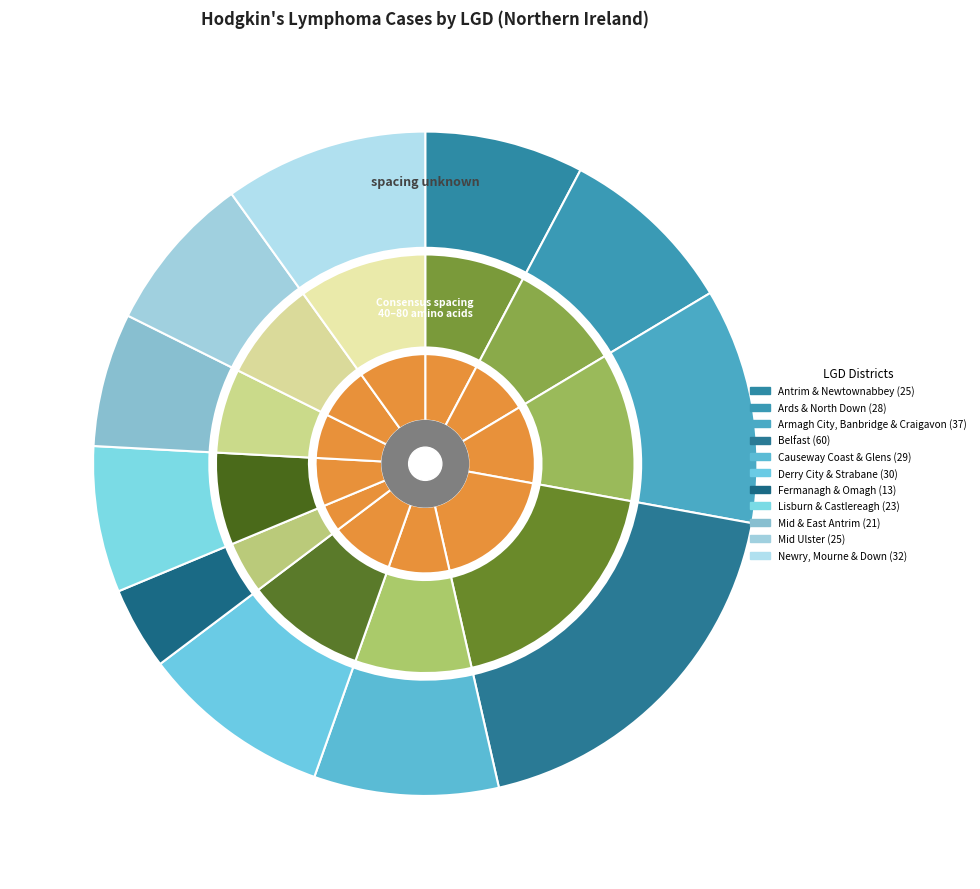

To the nearest percent, what is the combined percentage of Lisburn & Castlereagh LGD and Fermanagh & Omagh LGD?

11%